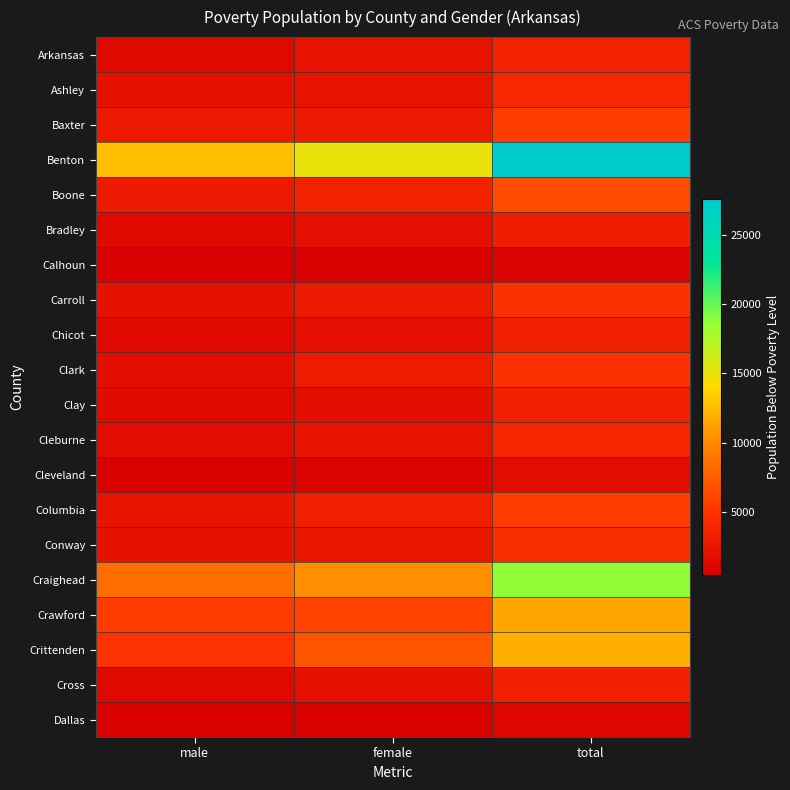

At total, list the series in order from smallest to largest.

Calhoun, Dallas, Cleveland, Bradley, Chicot, Clay, Cross, Arkansas, Cleburne, Ashley, Conway, Clark, Carroll, Columbia, Baxter, Boone, Crawford, Crittenden, Craighead, Benton